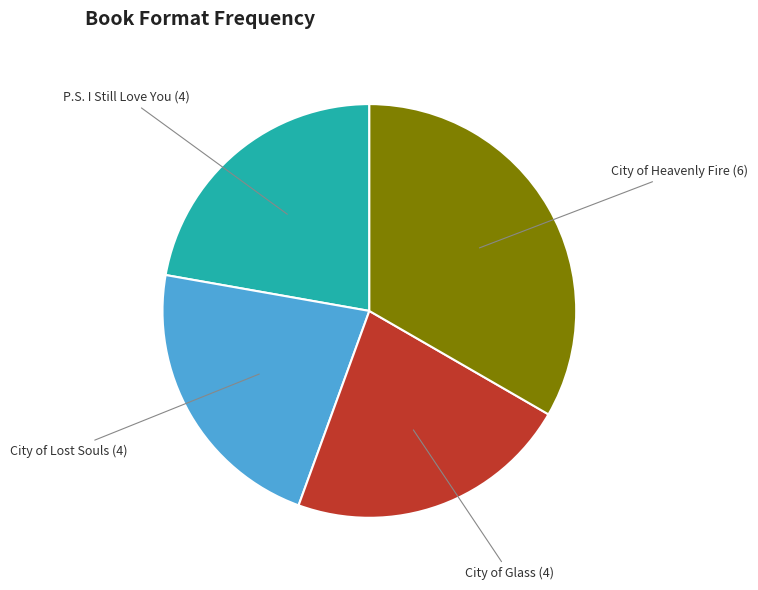

Does any single category account for the majority?

No